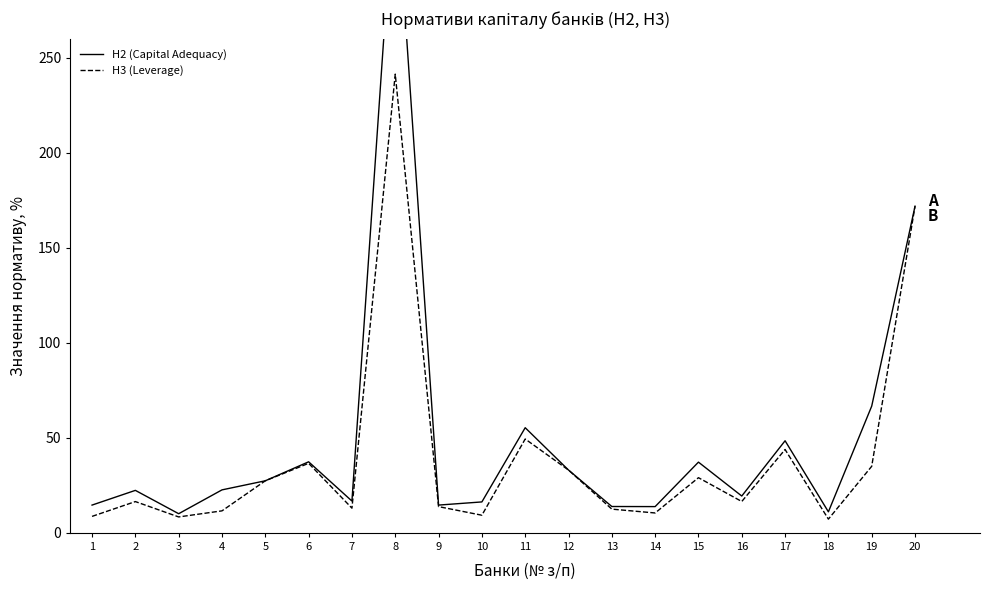

At which label is Н3 (Leverage) closest to 124?

20